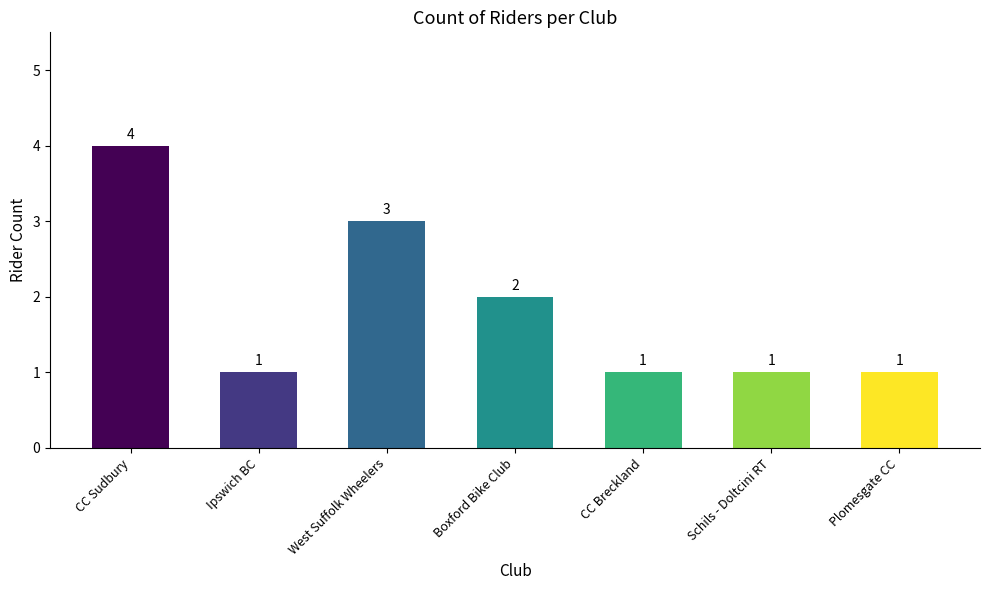

Is it true that the value at Schils - Doltcini RT is 1?

True